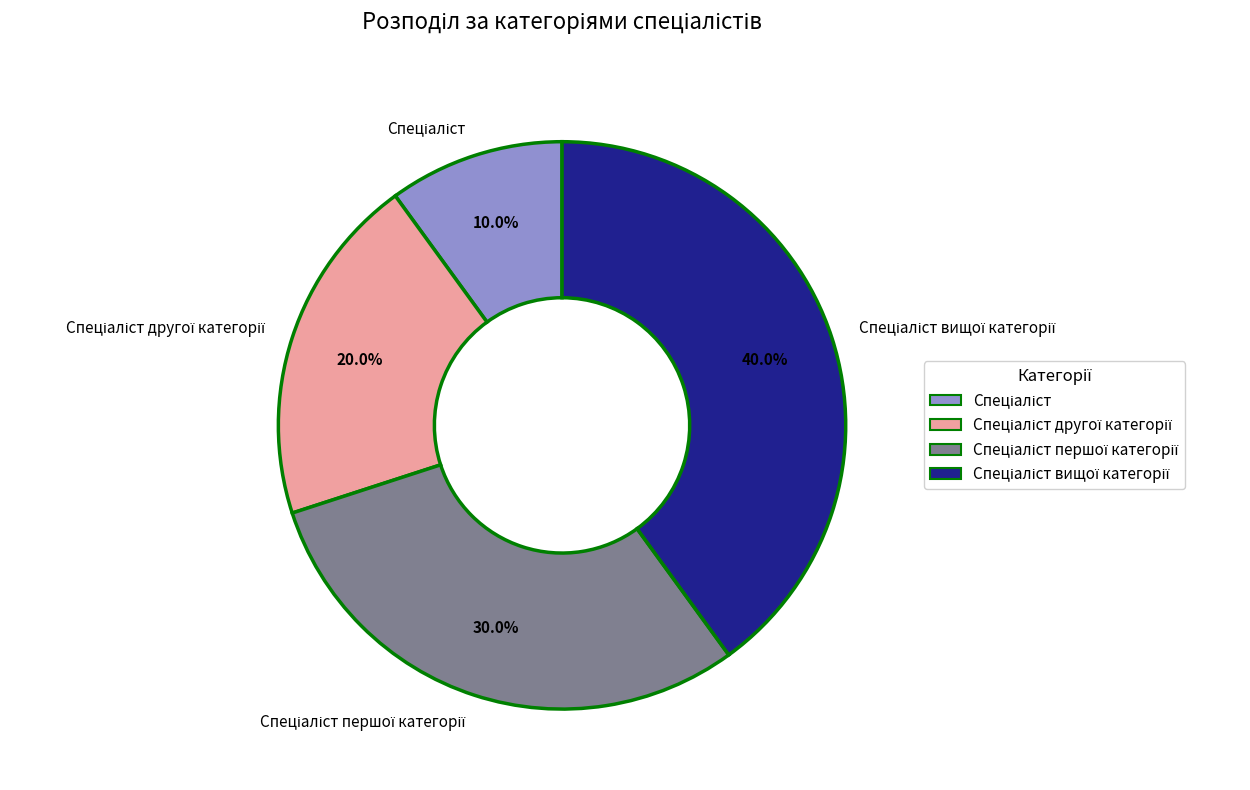

Is there a majority slice in this chart?

No